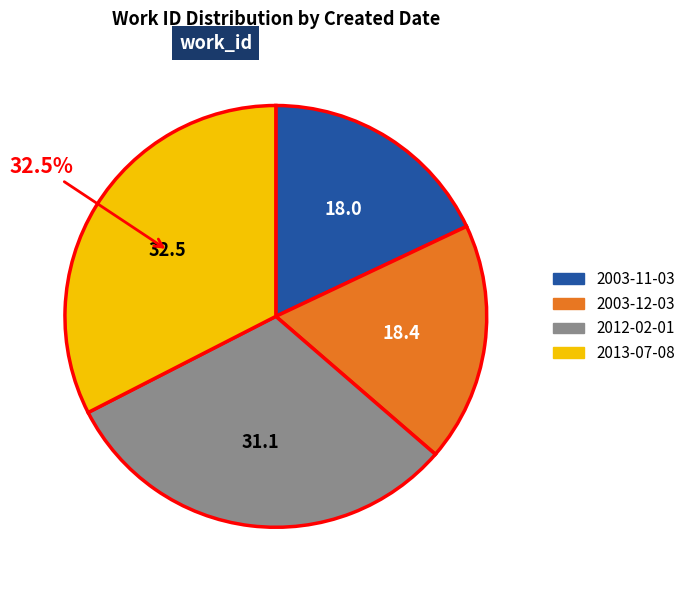

How much of the chart is everything except 2013-07-08?

67.5%